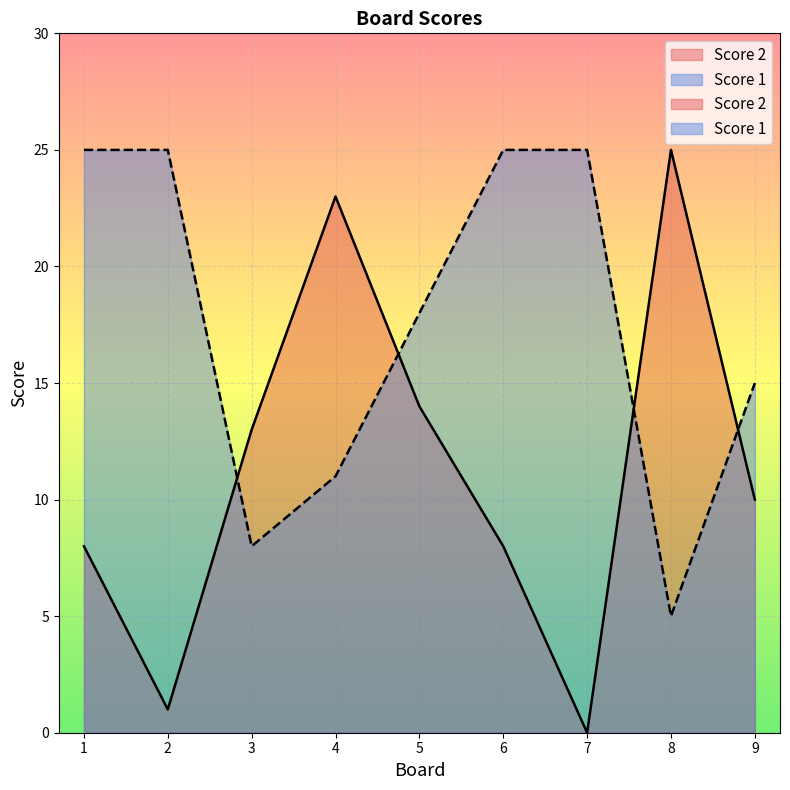

The value of Score 2 at 5 is 6. True or false?

False